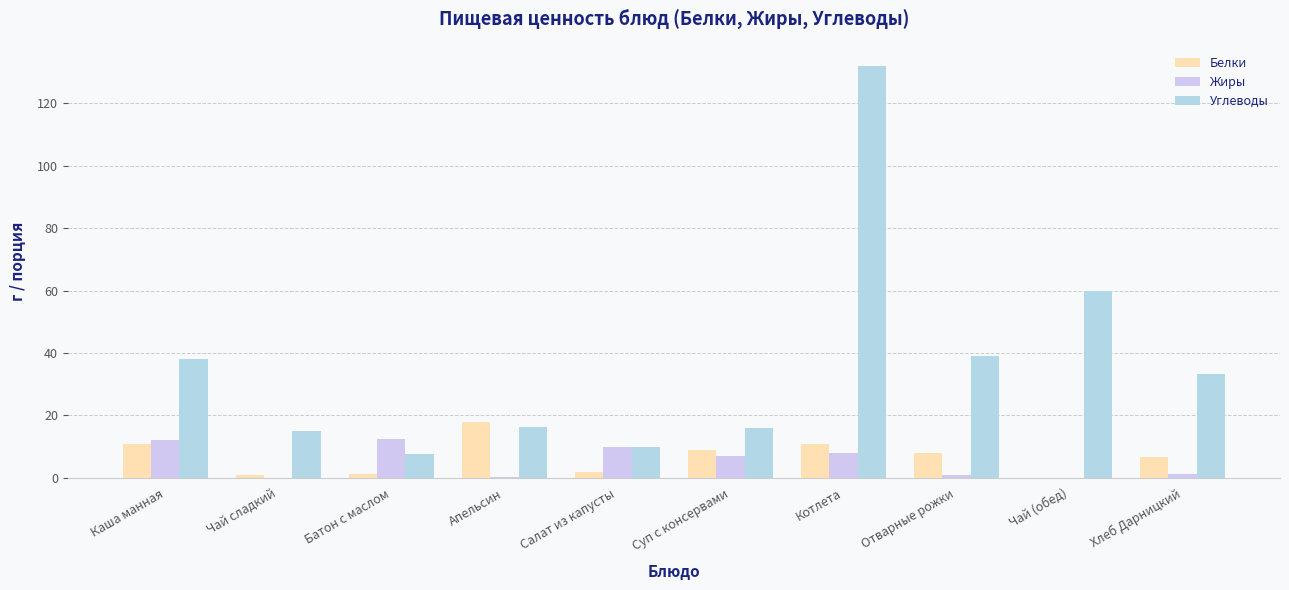

What is the difference between the second highest and minimum values in the Жиры series?

12.0